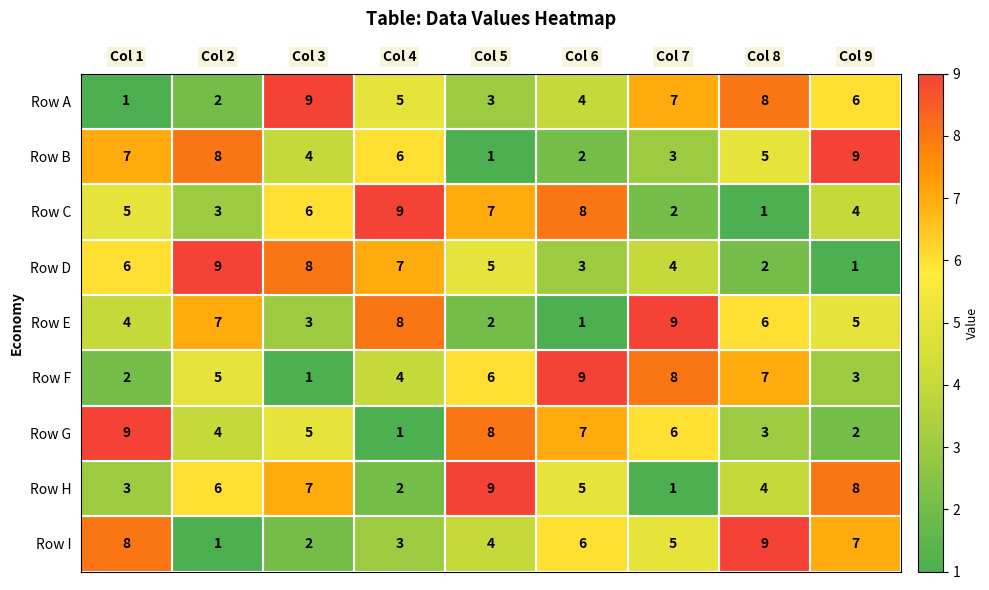

What is the total value across all series at Col 3?

45